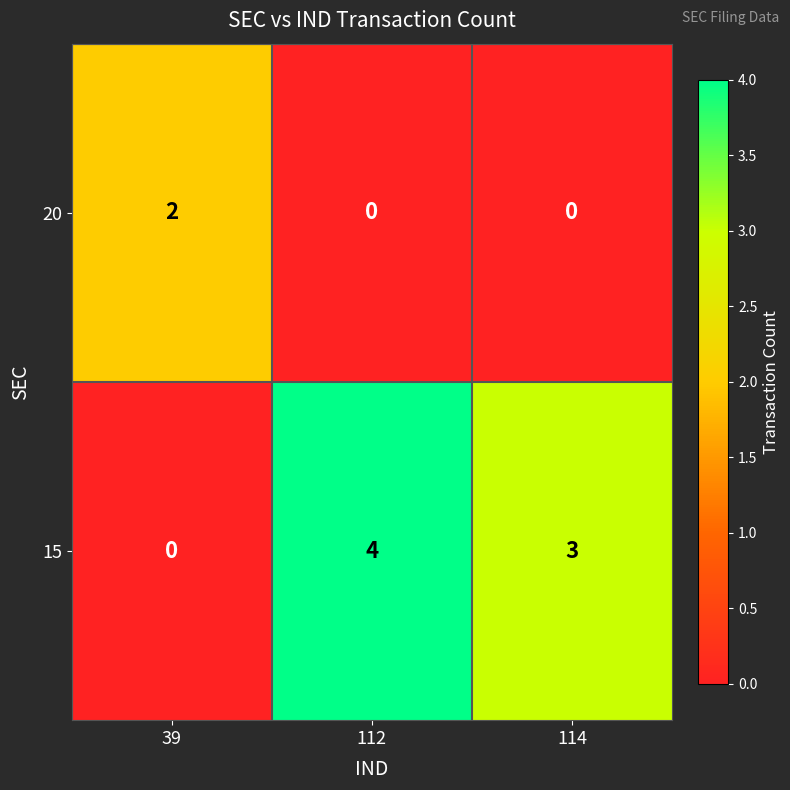

Reading right to left, extract all data points from this chart.

20: 0	0	2
15: 3	4	0